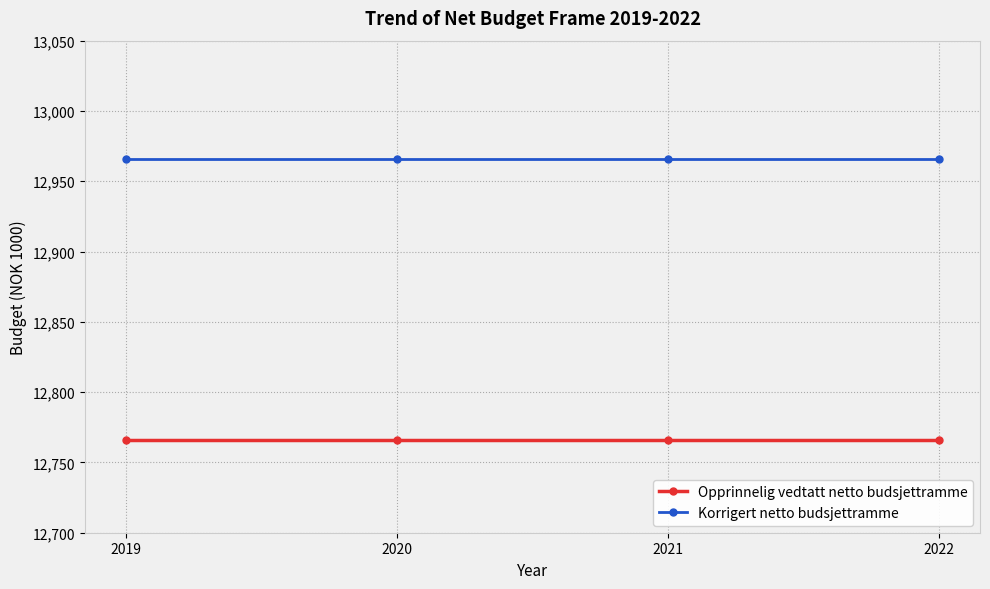

Which series has the largest total across all categories?

Korrigert netto budsjettramme